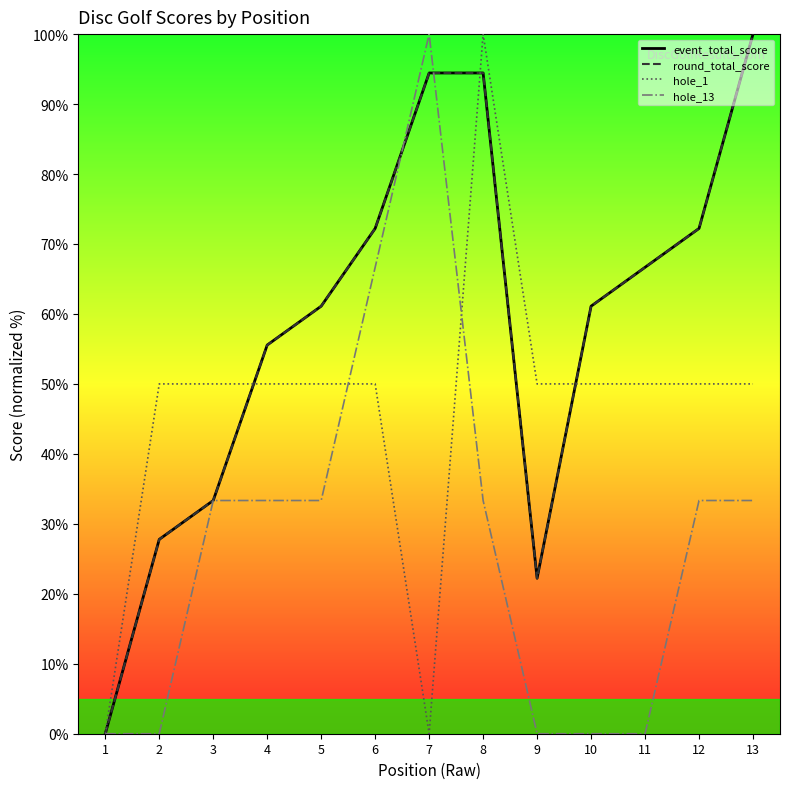

At how many categories does at least one series exceed 1?

12